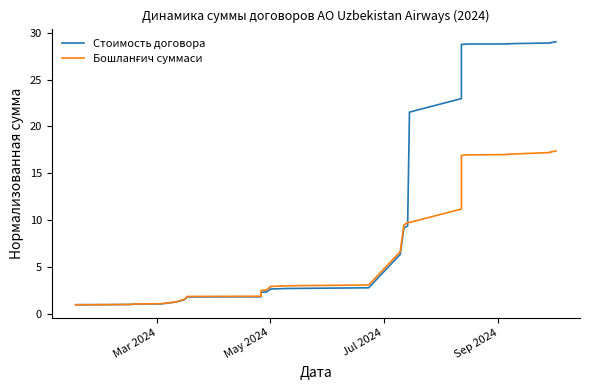

How many times do Стоимость договора and Бошланғич суммаси cross each other?

1